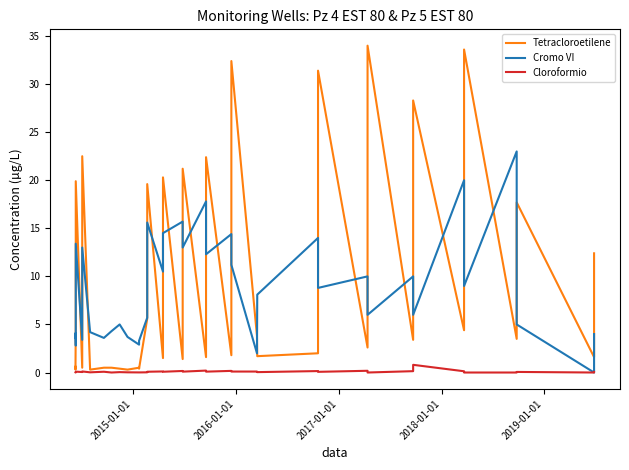

What is the difference between the second highest and minimum values in the Cloroformio series?

0.2